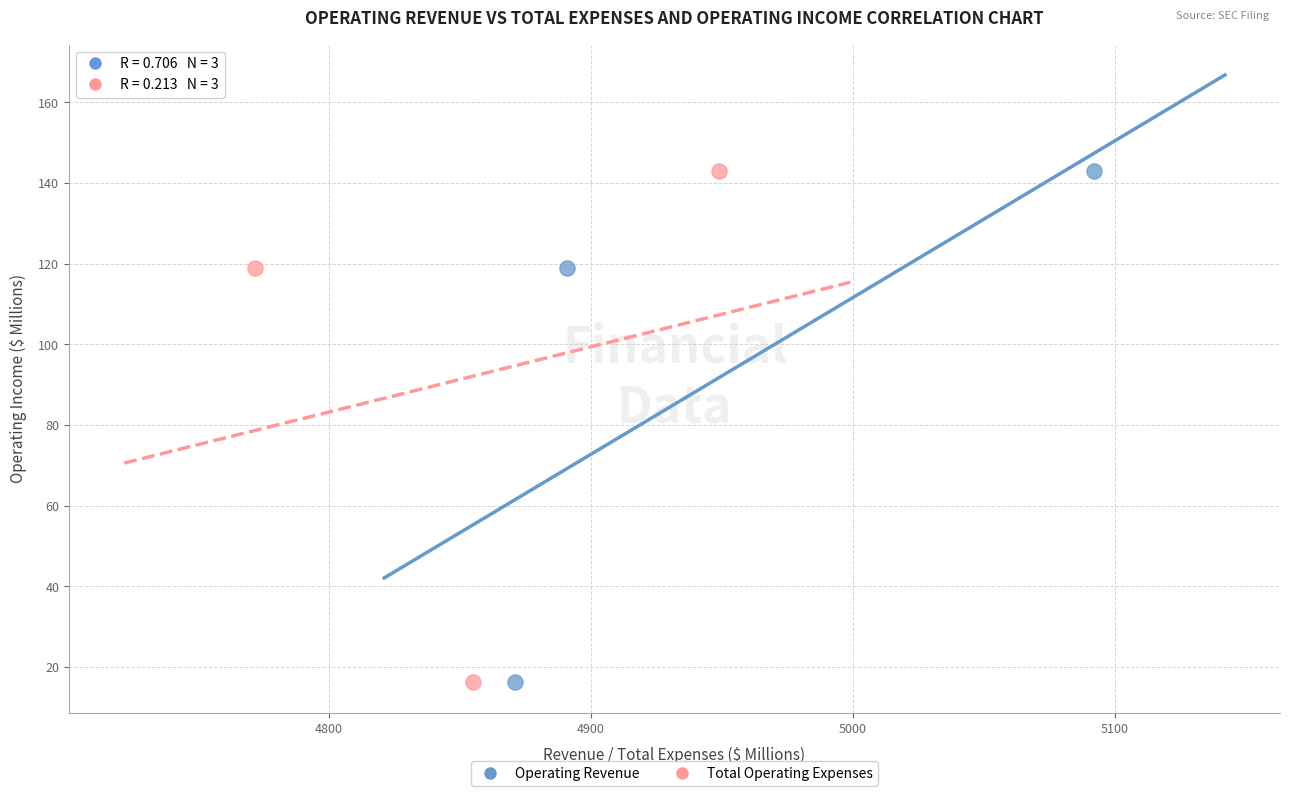

What are all the series names shown in the legend?

Operating Revenue, Total Operating Expenses